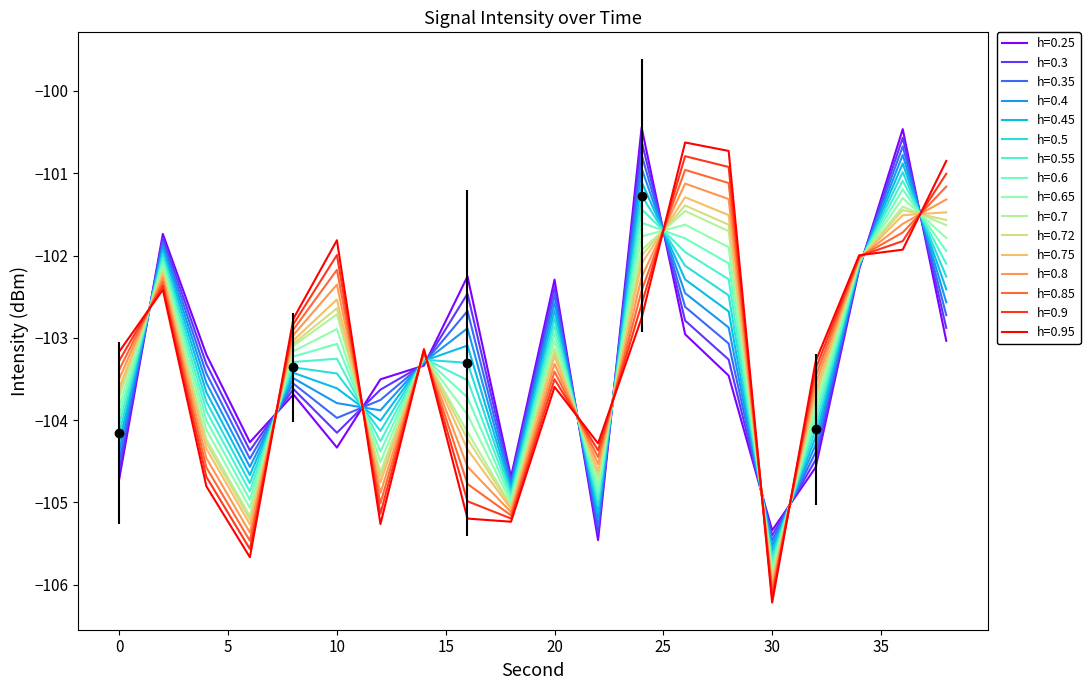

True or false: the data shows -22.8 at 16.

False